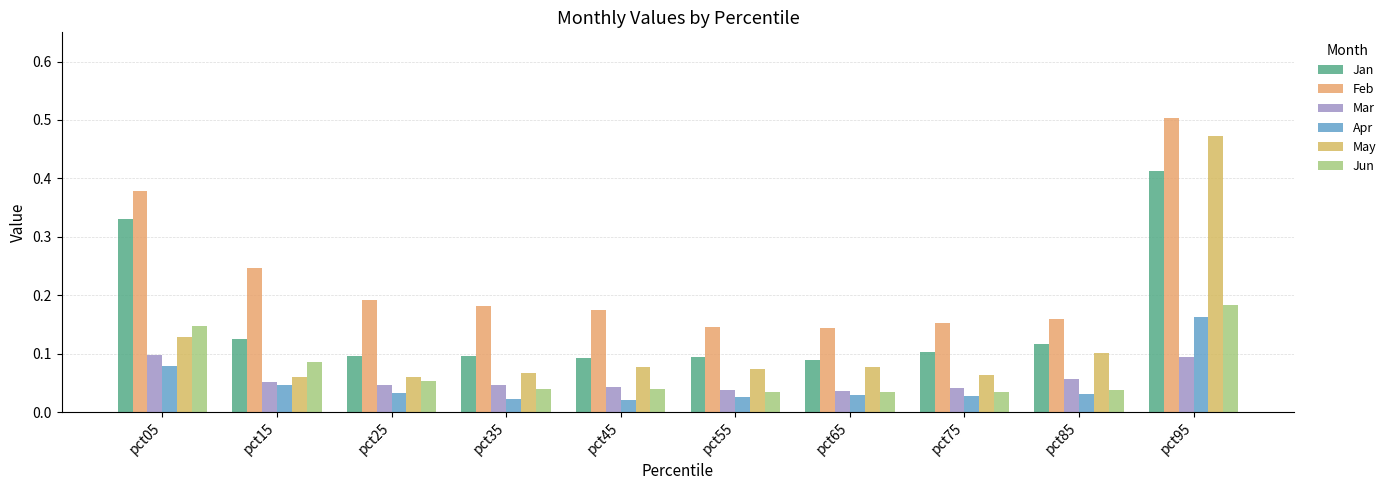

Rank the series at pct25 from highest to lowest value.

Feb, Jan, May, Jun, Mar, Apr